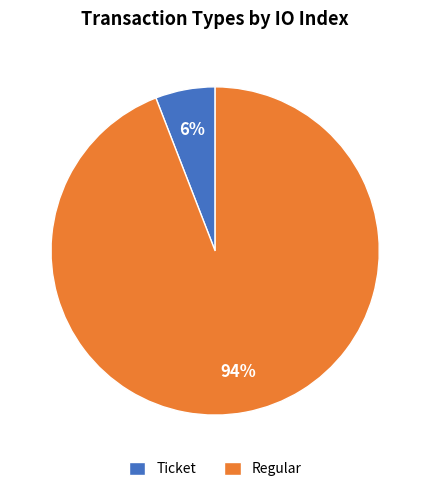

What is the smallest slice in the pie chart?

Ticket